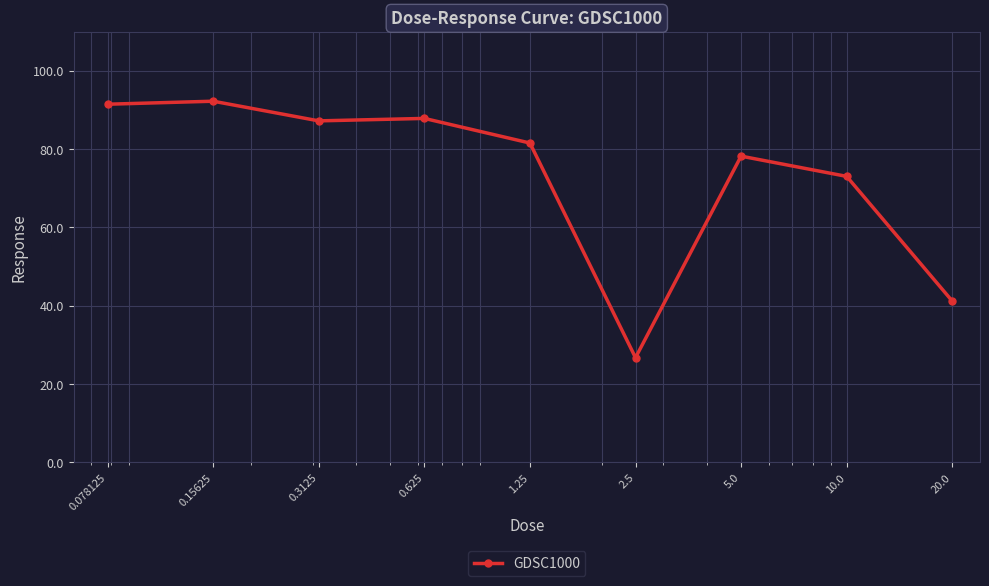

What is the maximum value shown in the chart?

92.2